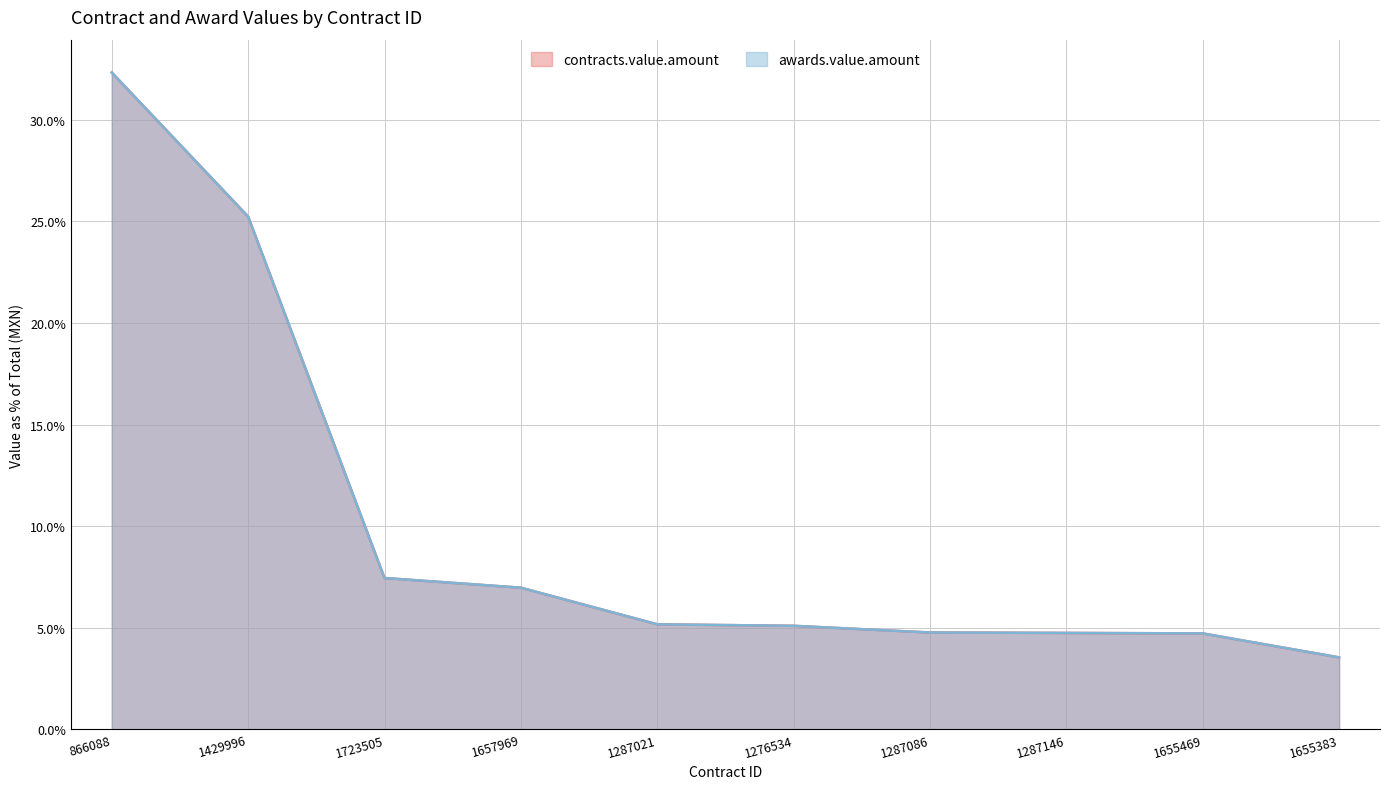

Which category has the highest value in the contracts.value.amount series?

866088